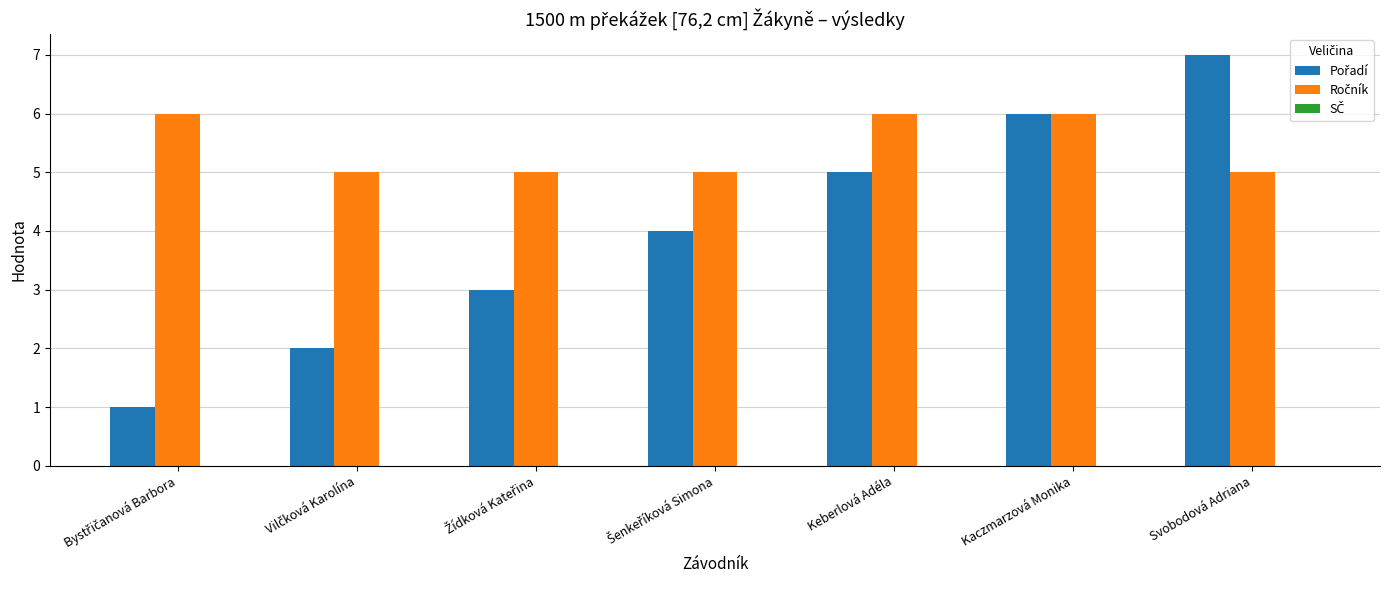

The value of Pořadí at Kaczmarzová Monika is 6. True or false?

True